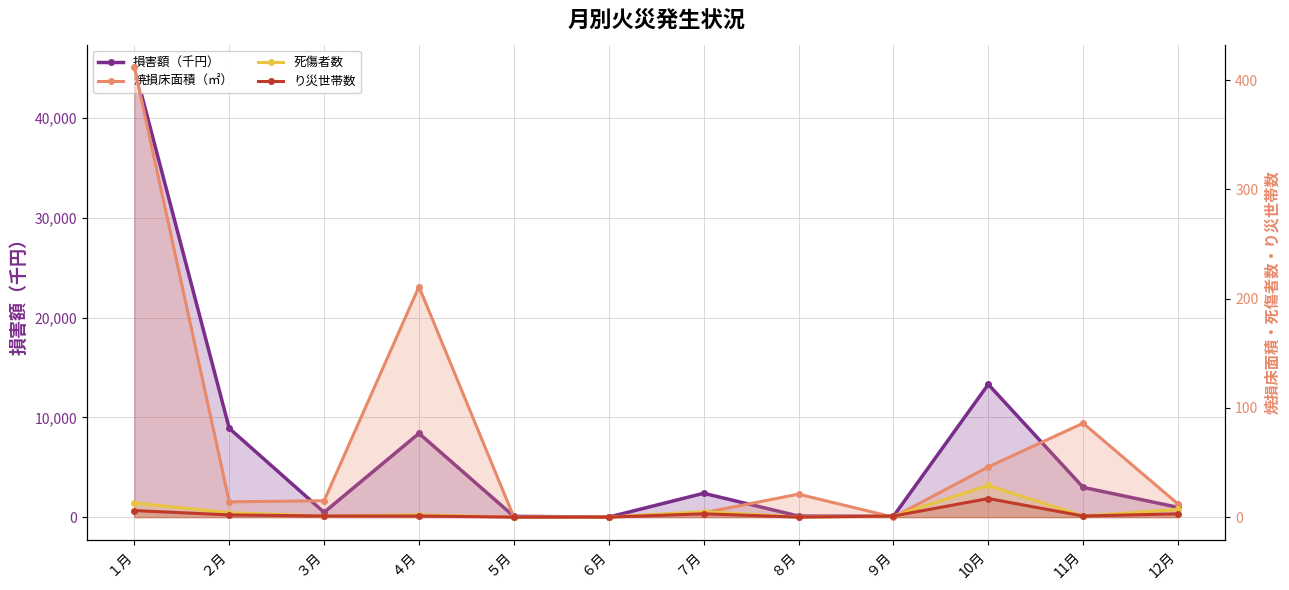

At how many categories does at least one series exceed 10202?

2